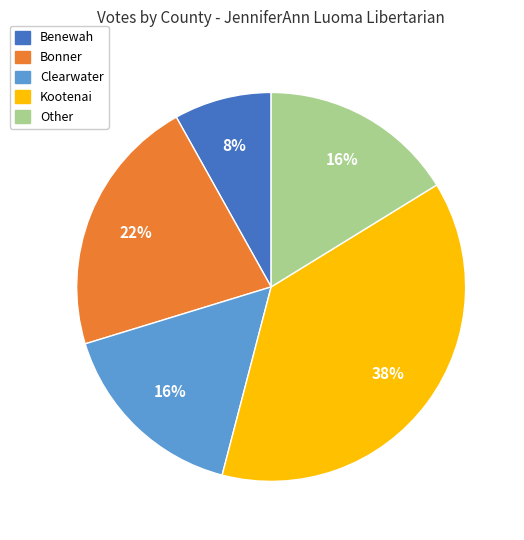

Count the number of slices in the pie.

5